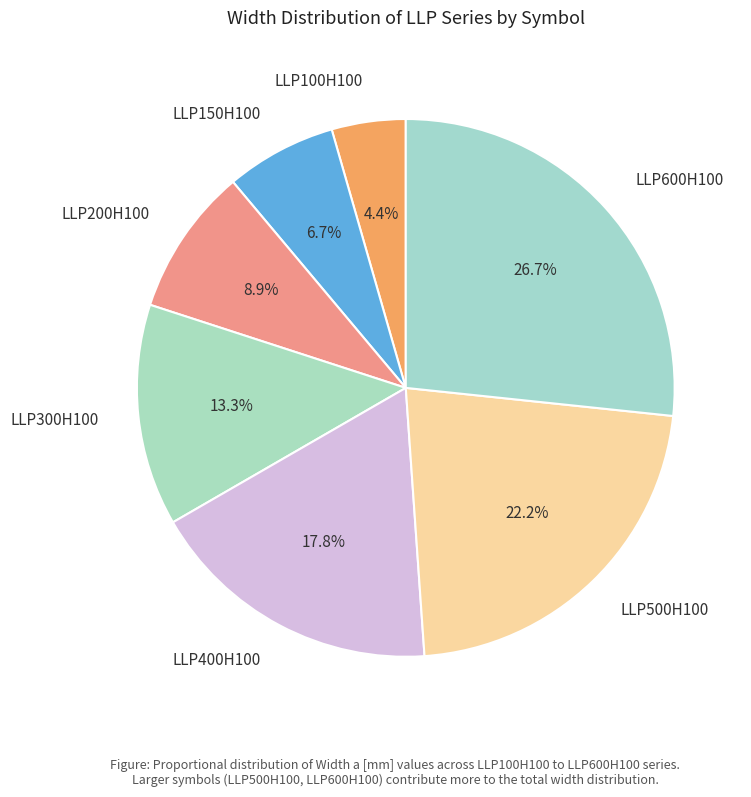

What portion of the pie excludes LLP400H100?

82.2%